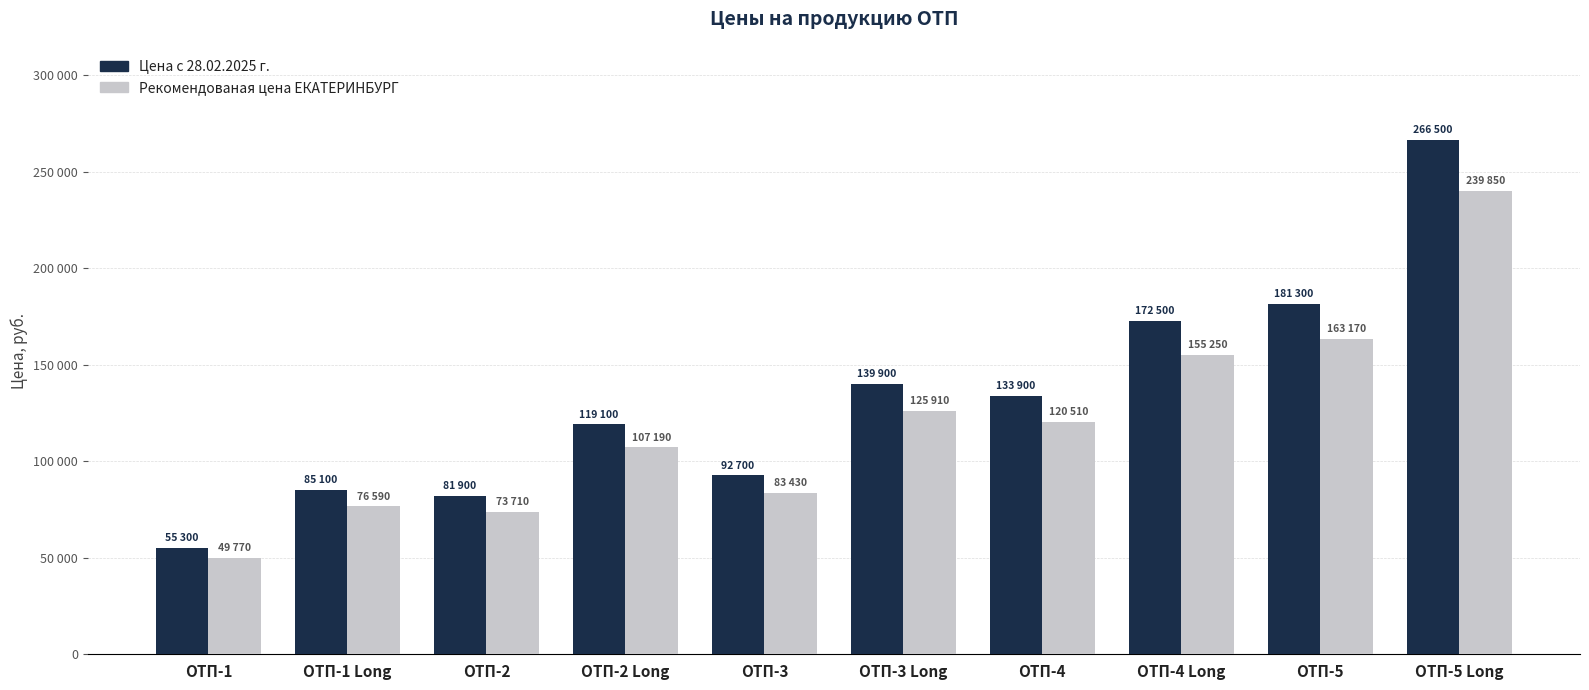

True or false: Рекомендованая цена ЕКАТЕРИНБУРГ has a value of 203051 at ОТП-3 Long.

False